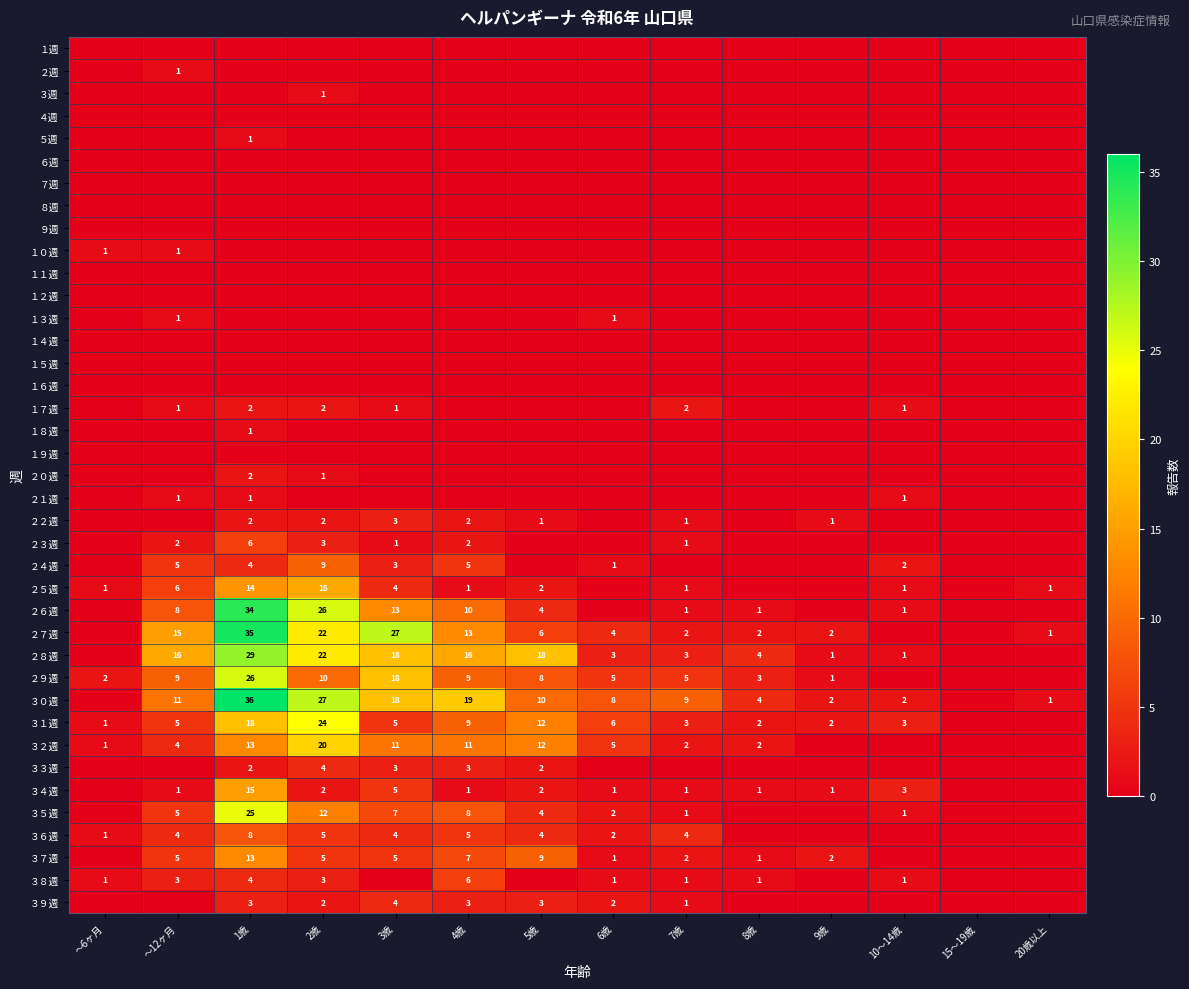

Is it true that ２７週 equals 2 at 8歳?

True